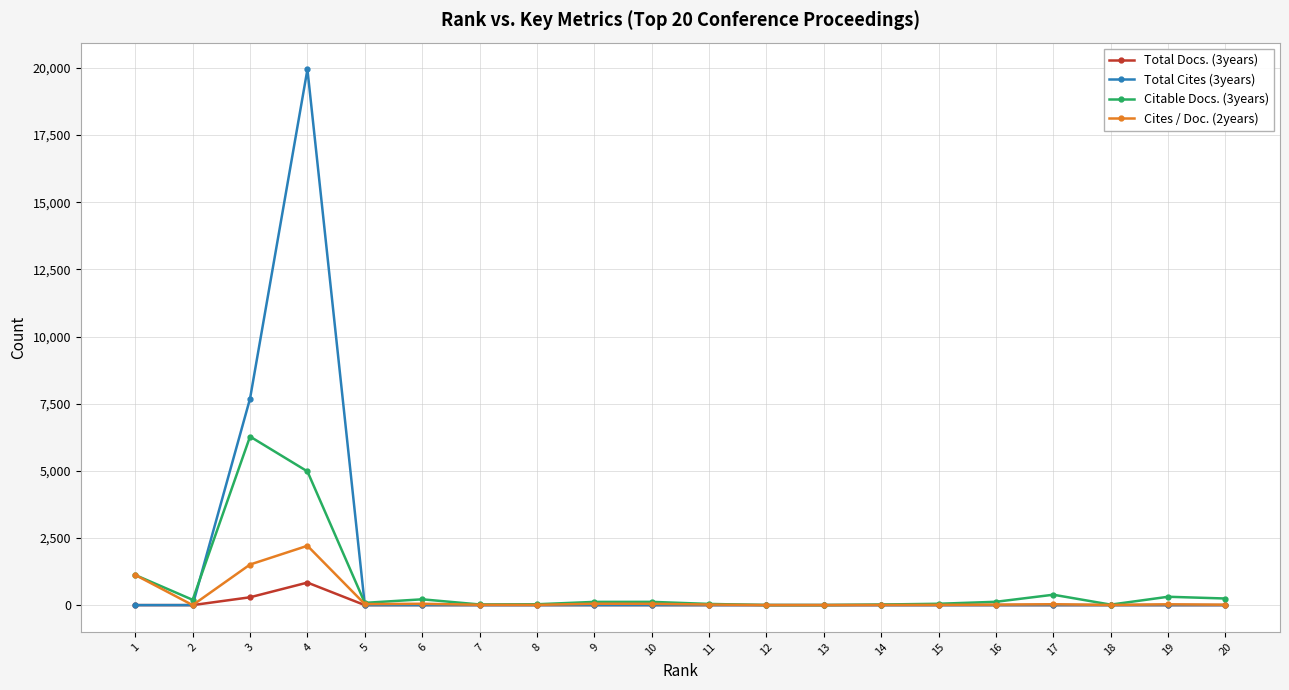

Rank the series by their maximum value, from highest to lowest.

Total Cites (3years), Citable Docs. (3years), Cites / Doc. (2years), Total Docs. (3years)